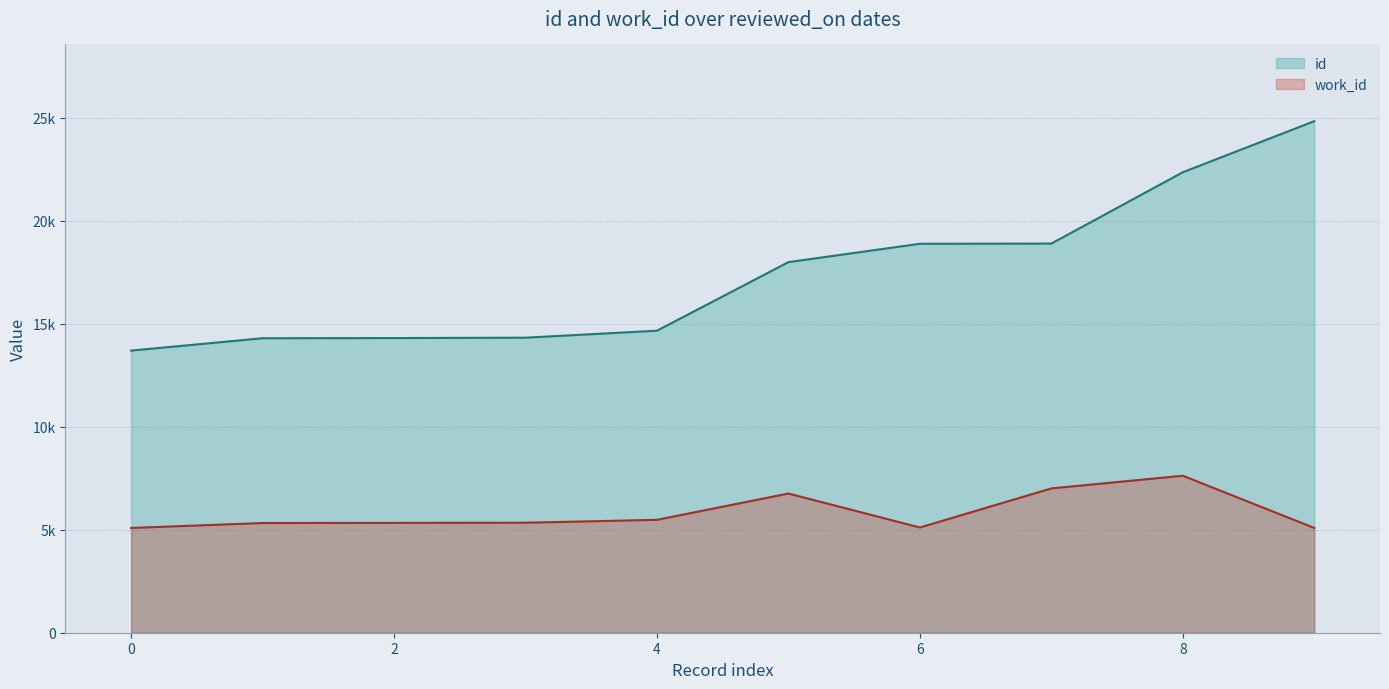

Does the chart display data point markers on the line(s)?

No